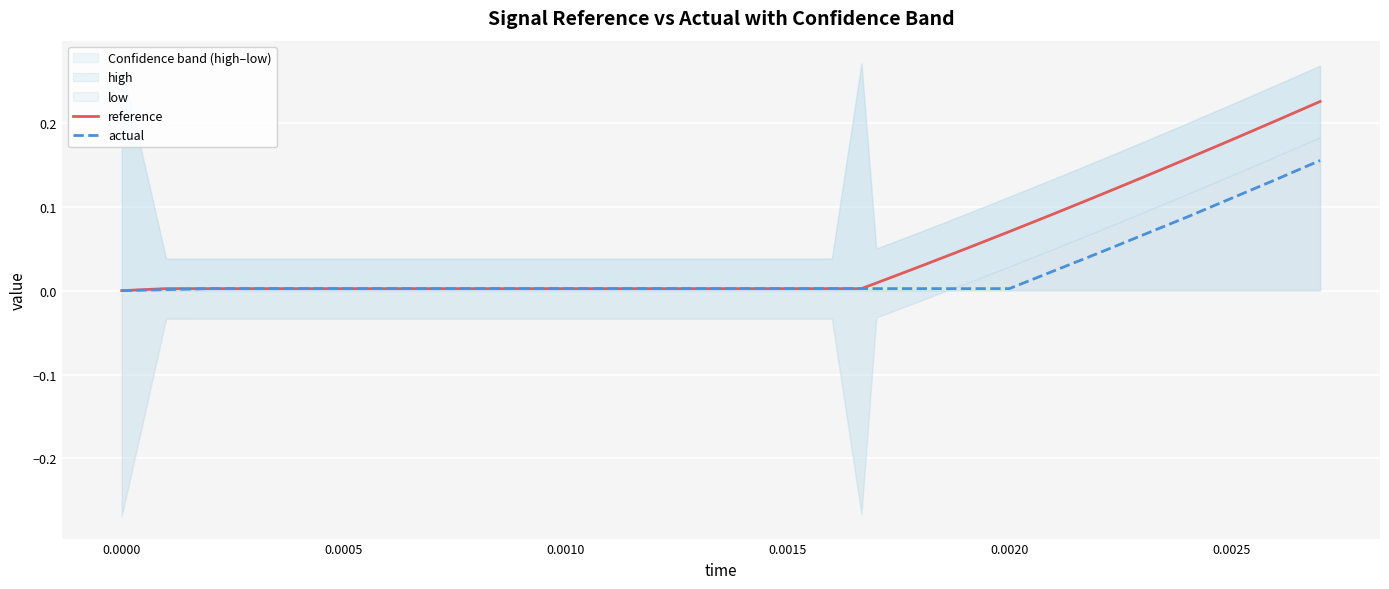

Is it true that actual equals 0.1 at 0.0000?

False